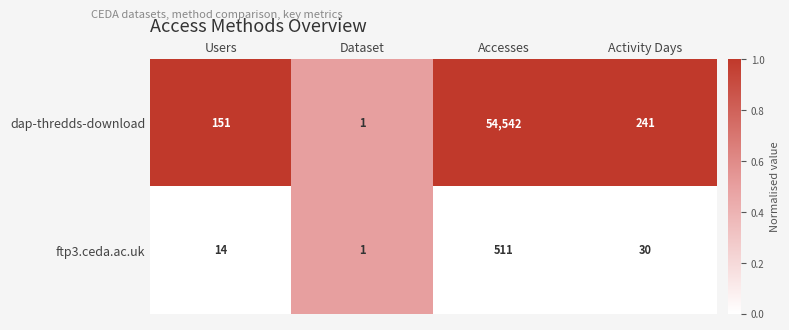

Which category has the highest value across all series?

Accesses